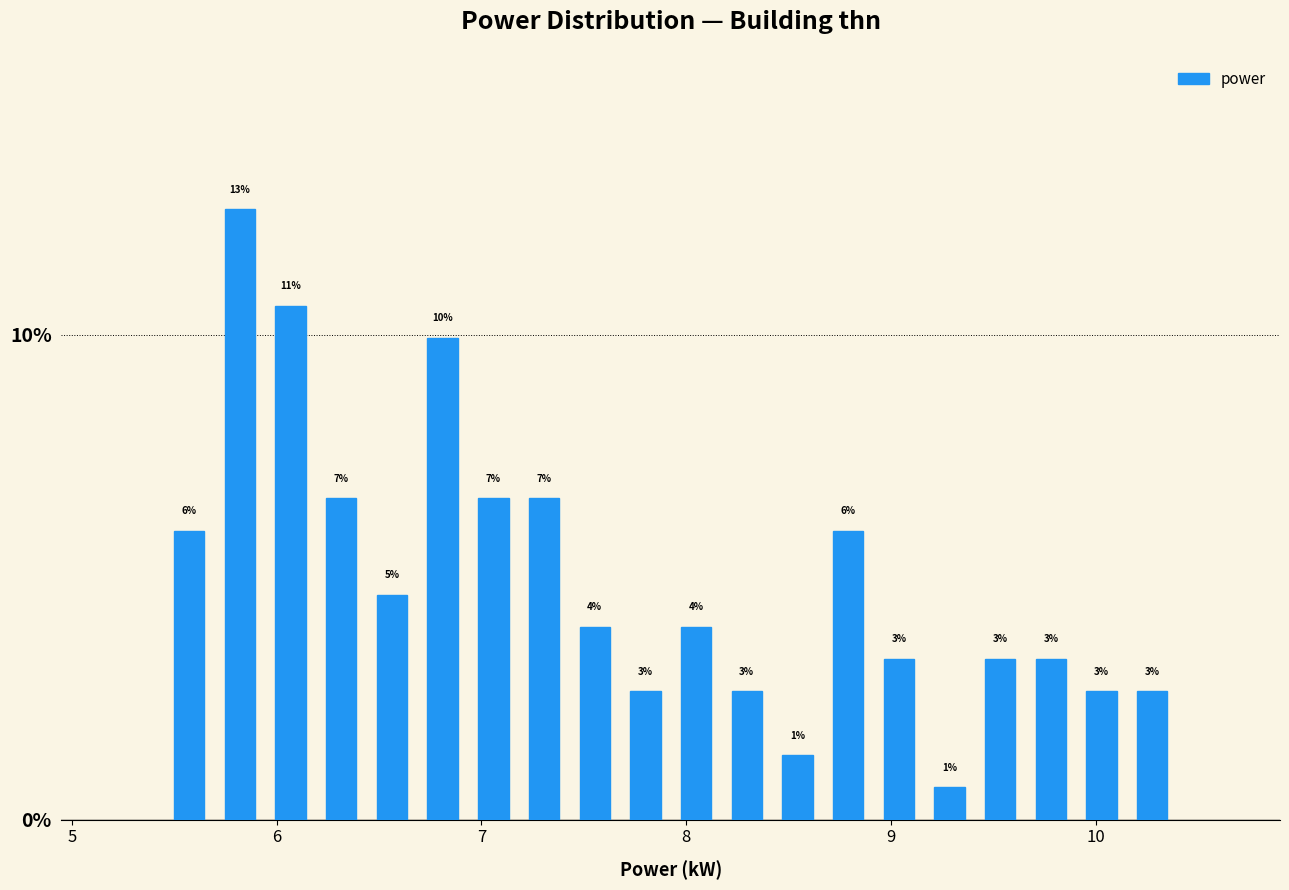

Around what value on the x-axis is the tallest bar? Give the approximate position of its centre, as read against the axis.

5.8